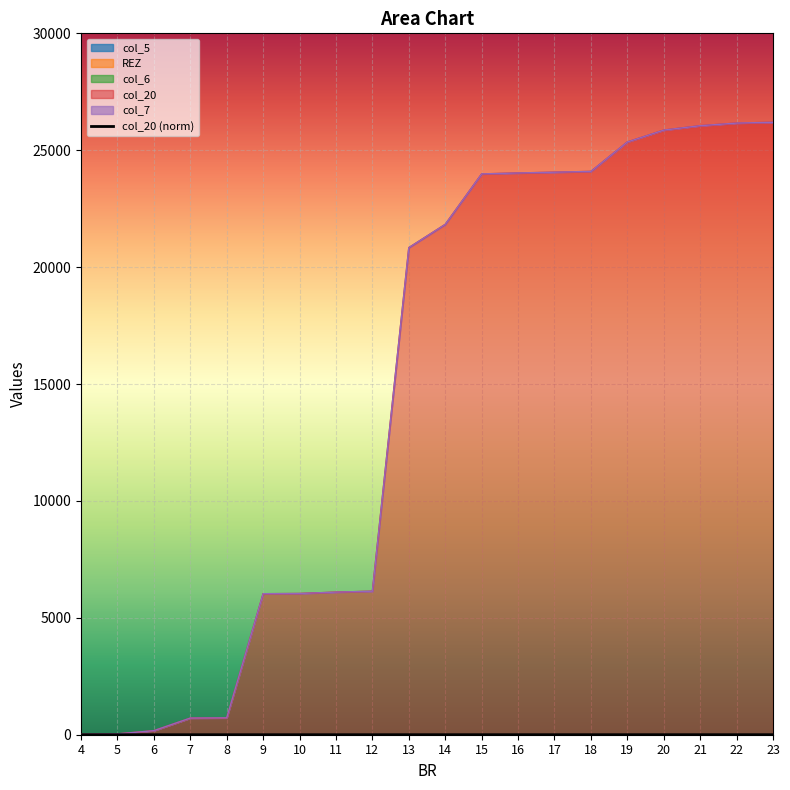

Reading left to right, extract all data points from this chart.

4=0.0	5=0.0	6=0.0	7=0.0	8=0.0	9=0.2	10=0.2	11=0.2	12=0.2	13=0.8	14=0.8	15=0.9	16=0.9	17=0.9	18=0.9	19=1.0	20=1.0	21=1.0	22=1.0	23=1.0